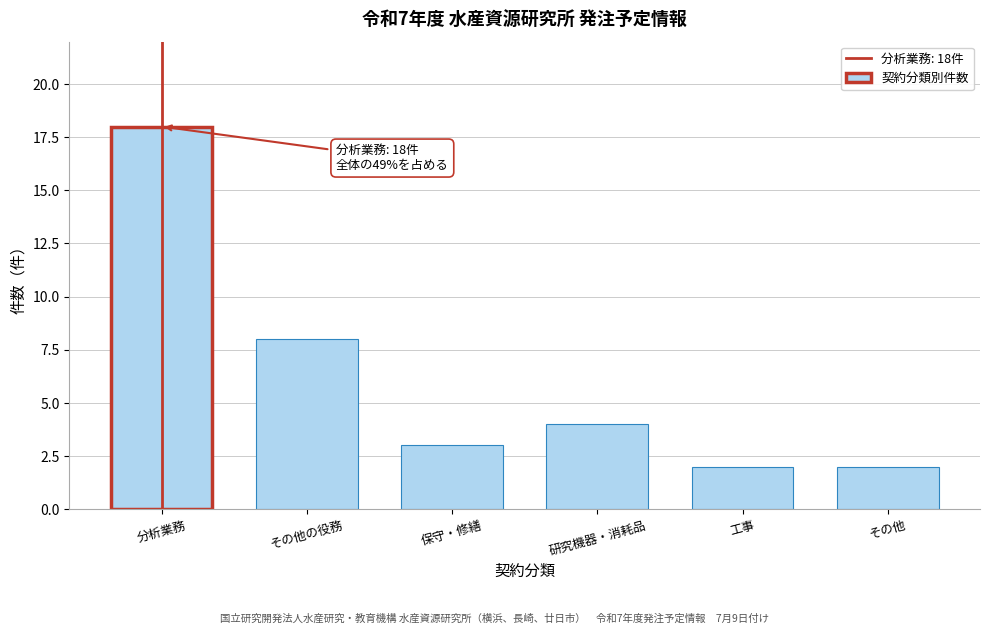

Reading left to right, what are all the values shown in this chart?

分析業務=18	その他の役務=8	保守・修繕=3	研究機器・消耗品=4	工事=2	その他=2